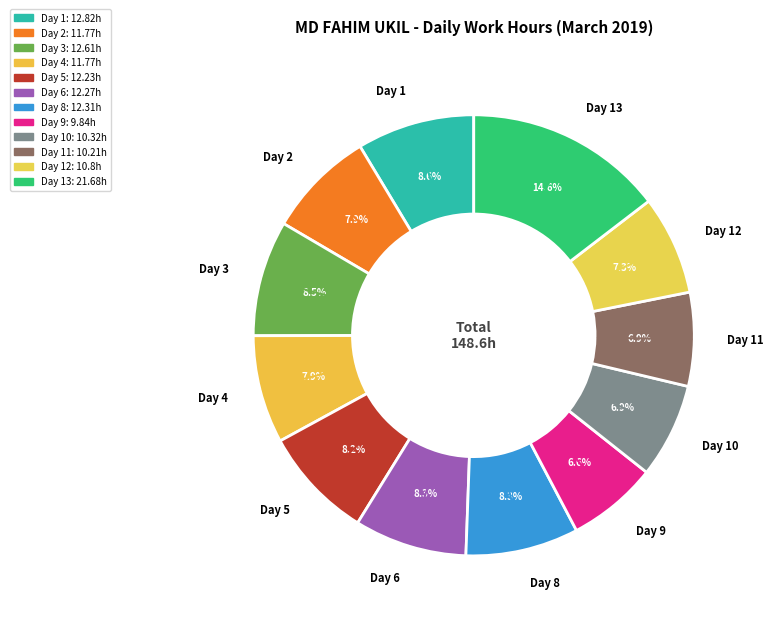

Which slice is the largest?

Day 13